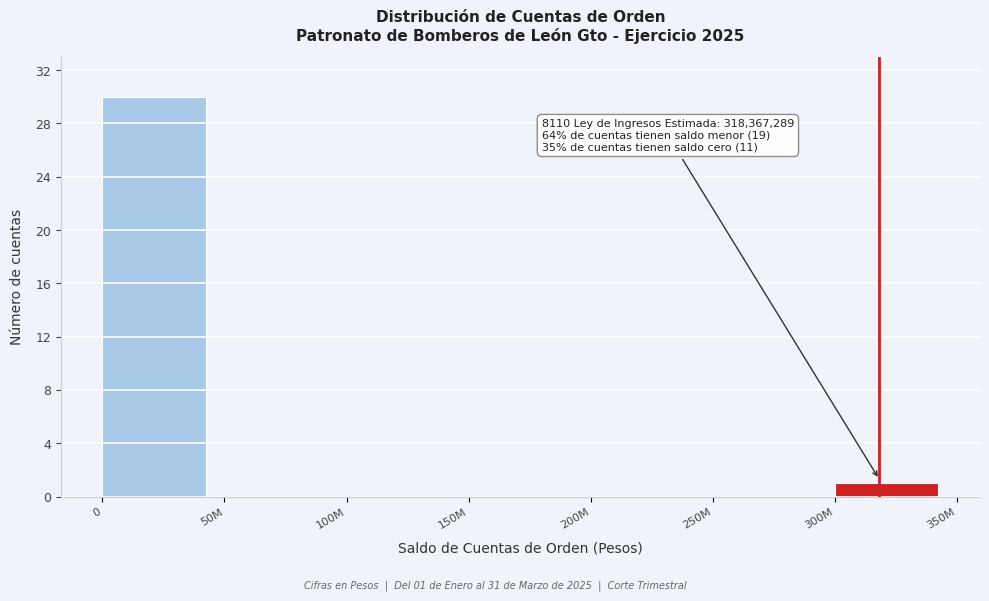

Reading right to left, list all the values displayed in this chart.

300M=1	250M=0	200M=0	150M=0	100M=0	50M=0	0=30